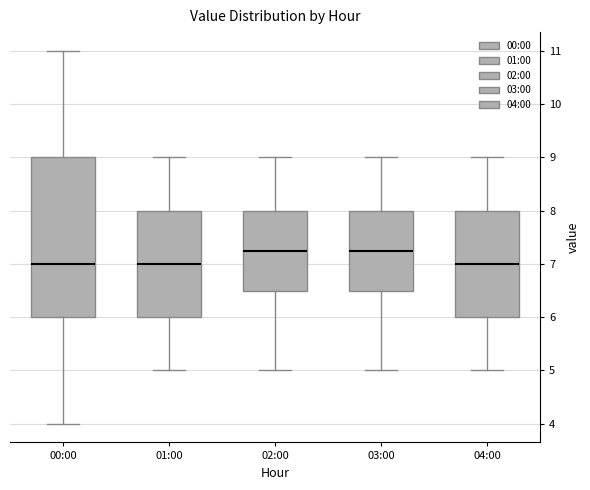

Which box is the tallest, from its lower edge to its upper edge?

00:00